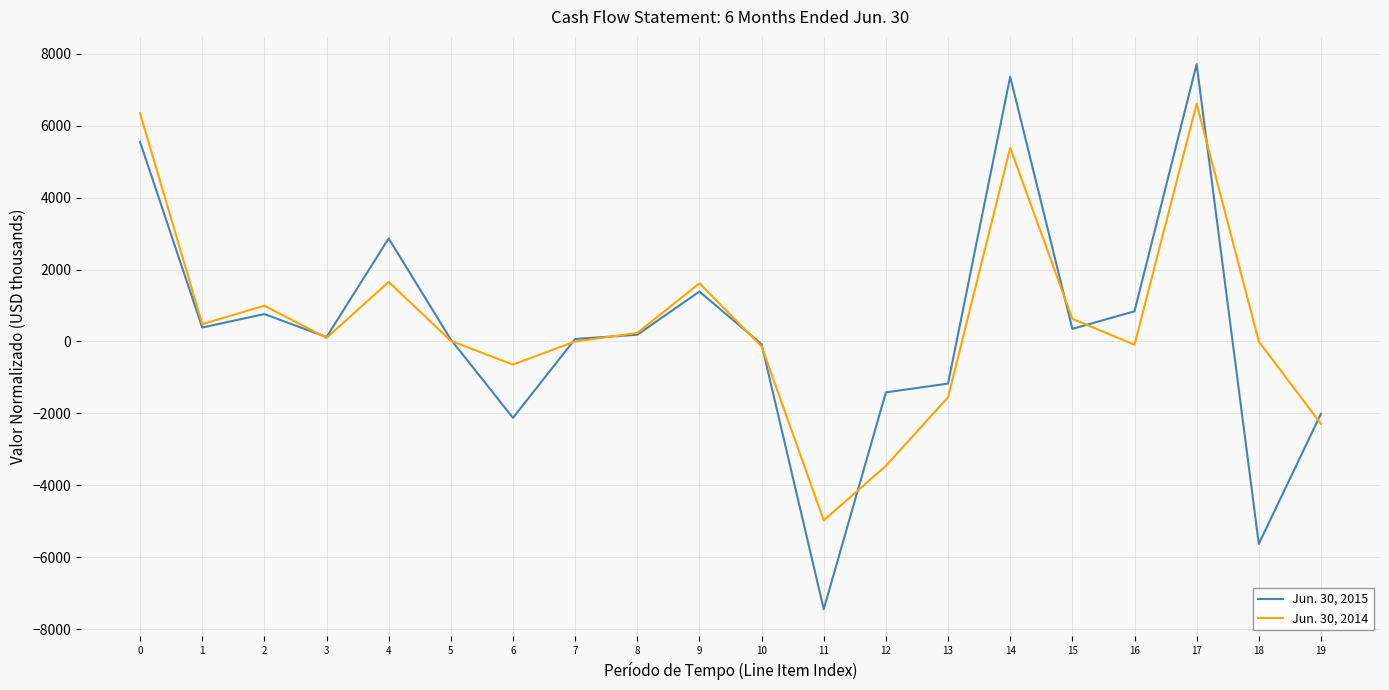

How many lines are shown in the chart?

2